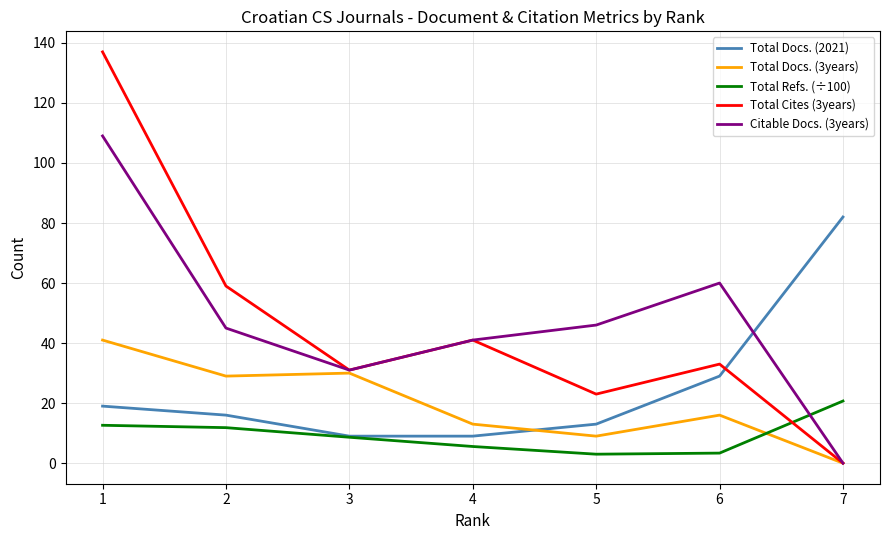

Which label corresponds to the largest value in the chart?

1